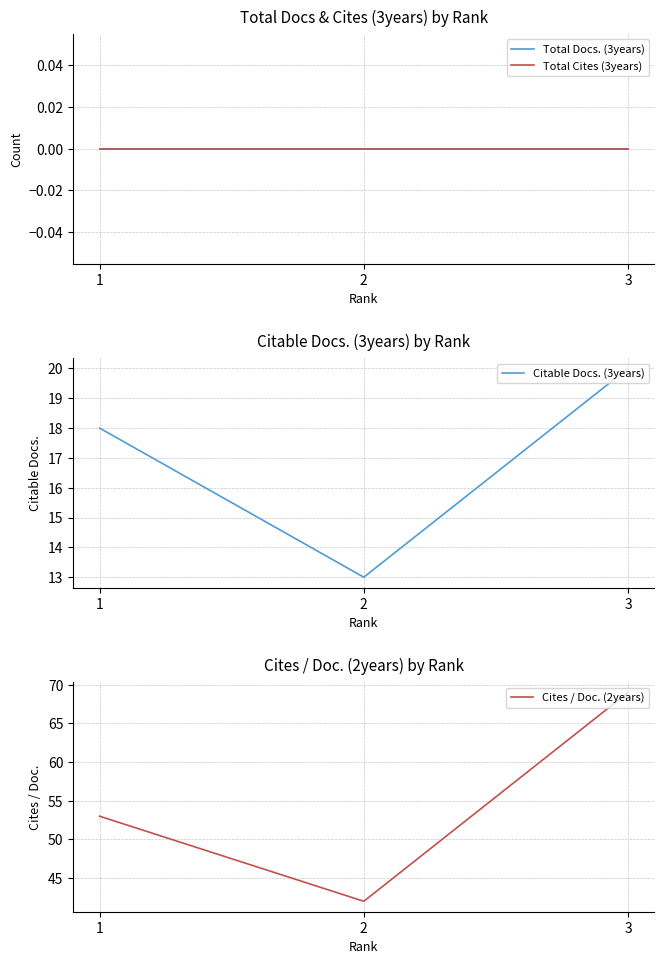

The value of Citable Docs. (3years) at 3 is 20. True or false?

True